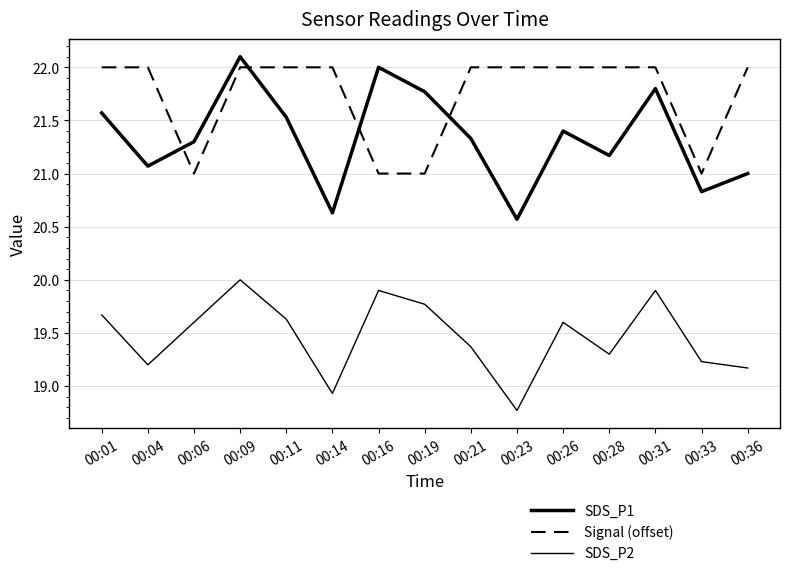

Rank the series by their maximum value, from lowest to highest.

SDS_P2, Signal (offset), SDS_P1